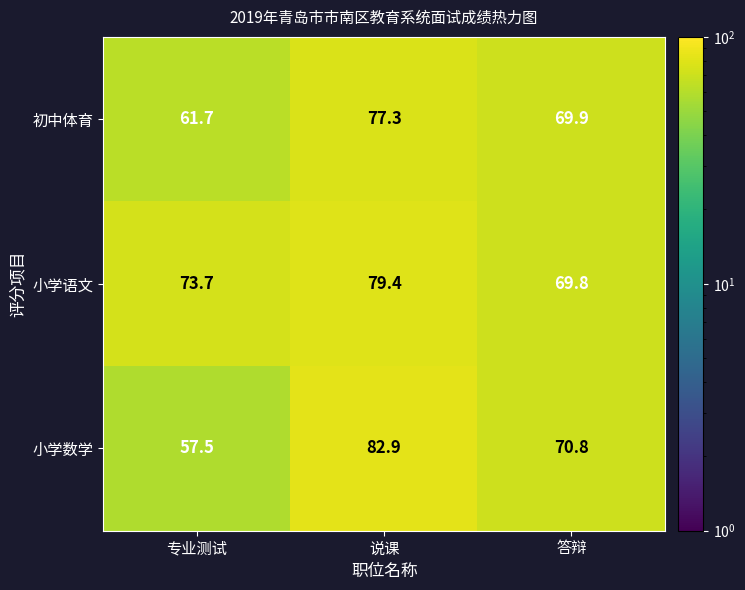

The value of 初中体育 at 专业测试 is 61.7. True or false?

True